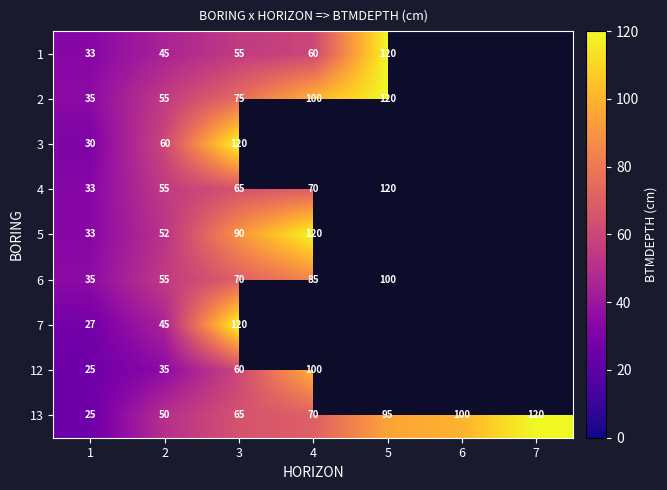

At which category is the sum across all series the highest?

3